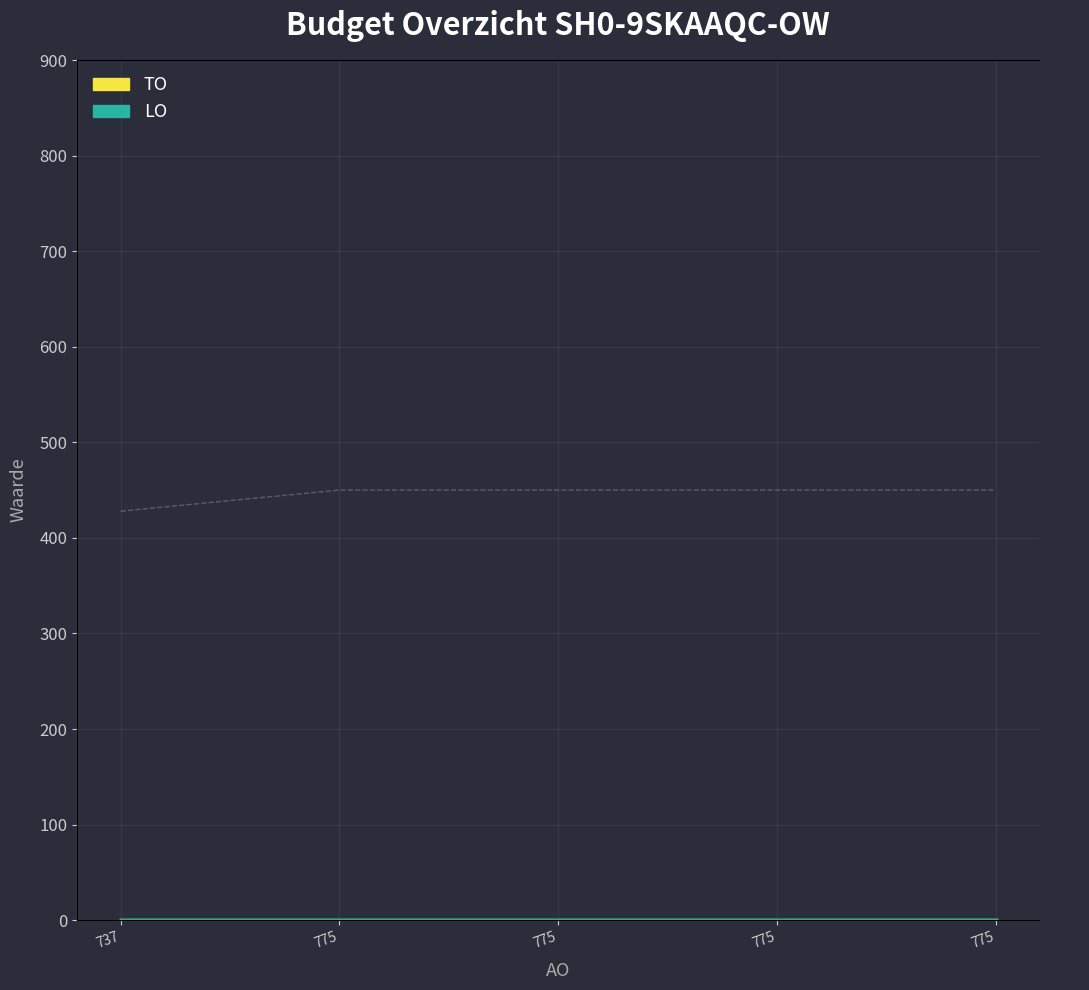

True or false: TO (line) and LO (line) intersect in this chart.

False